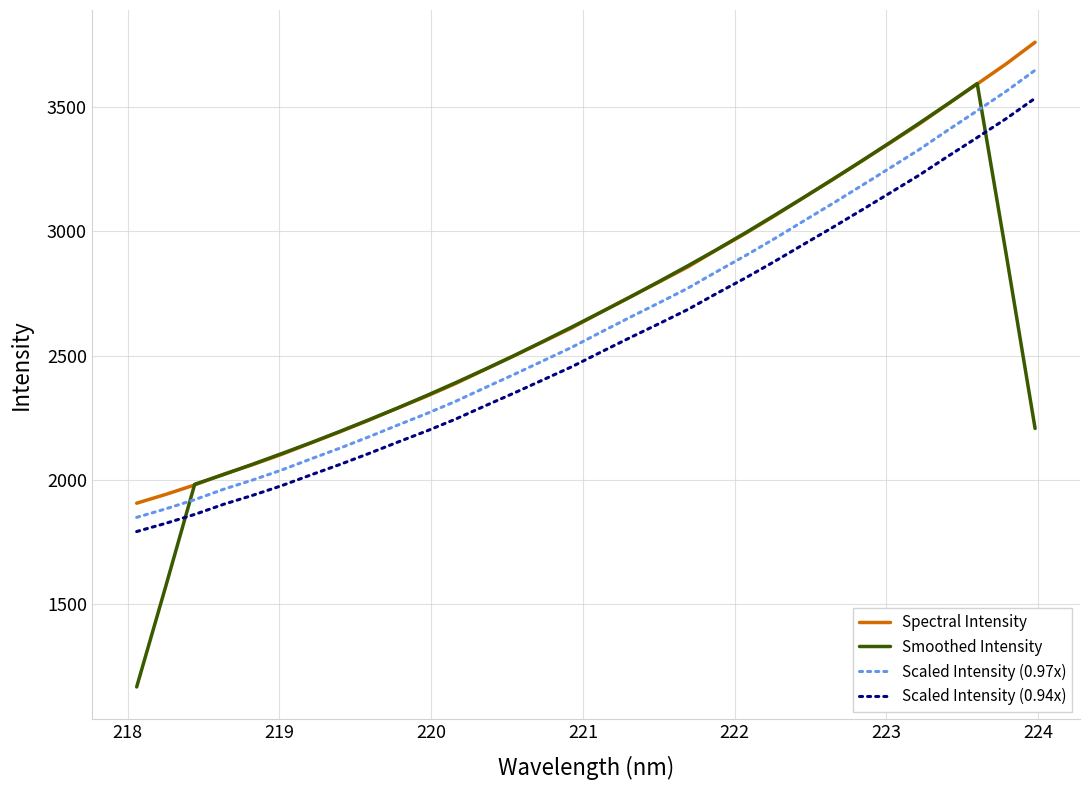

Rank the series by their average value, from highest to lowest.

Spectral Intensity, Scaled Intensity (0.97x), Smoothed Intensity, Scaled Intensity (0.94x)